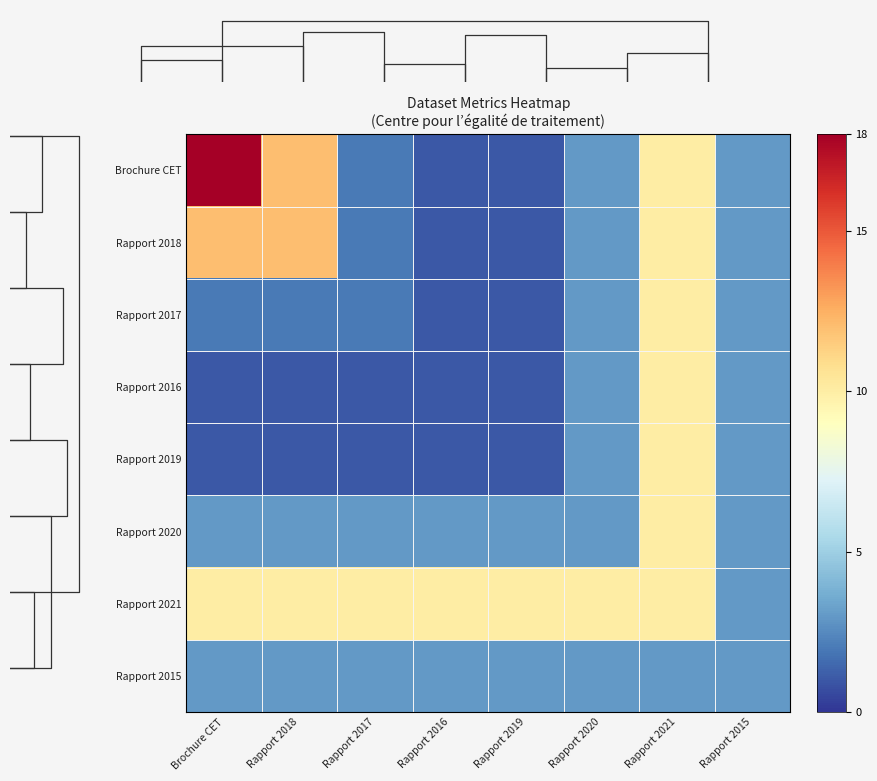

Is it true that Rapport 2021 equals 10 at Rapport 2017?

True